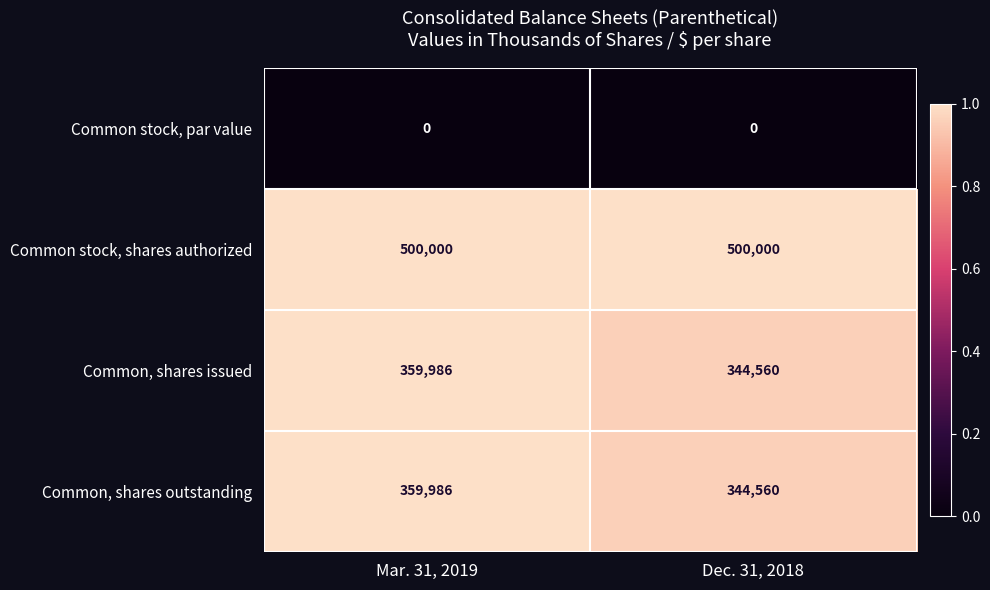

What is the spread (max minus min) of values at Mar. 31, 2019?

500000